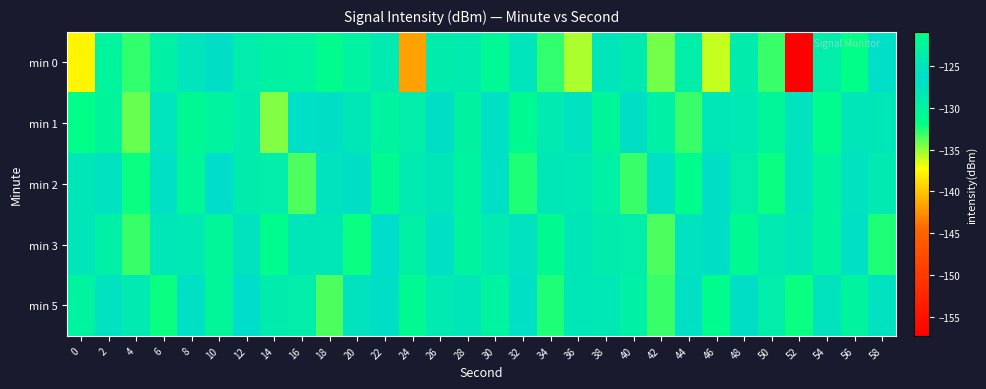

What is the greatest value displayed?

-120.9